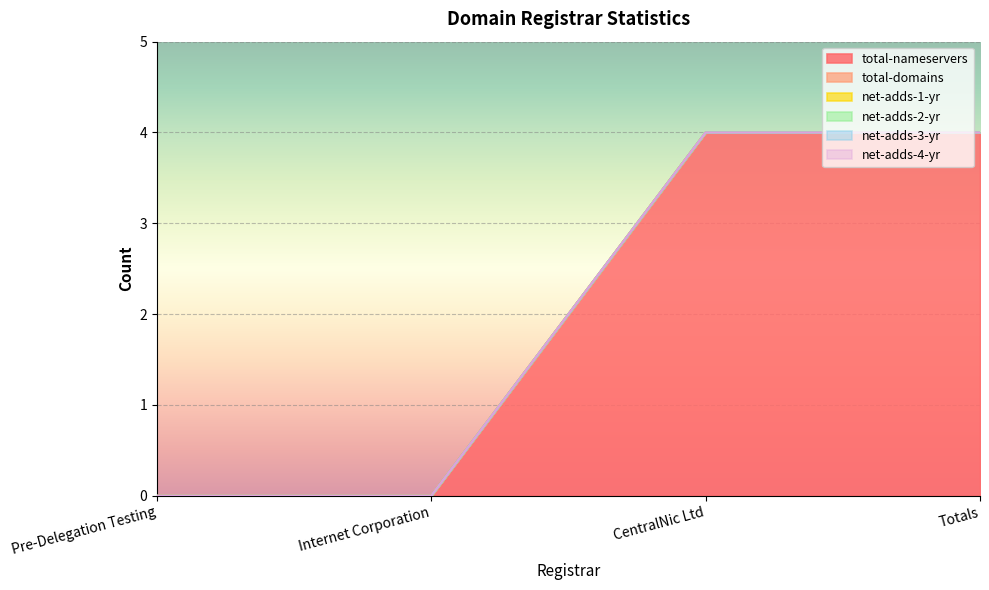

What is the value of the total-nameservers point at the 3rd from the left?

4